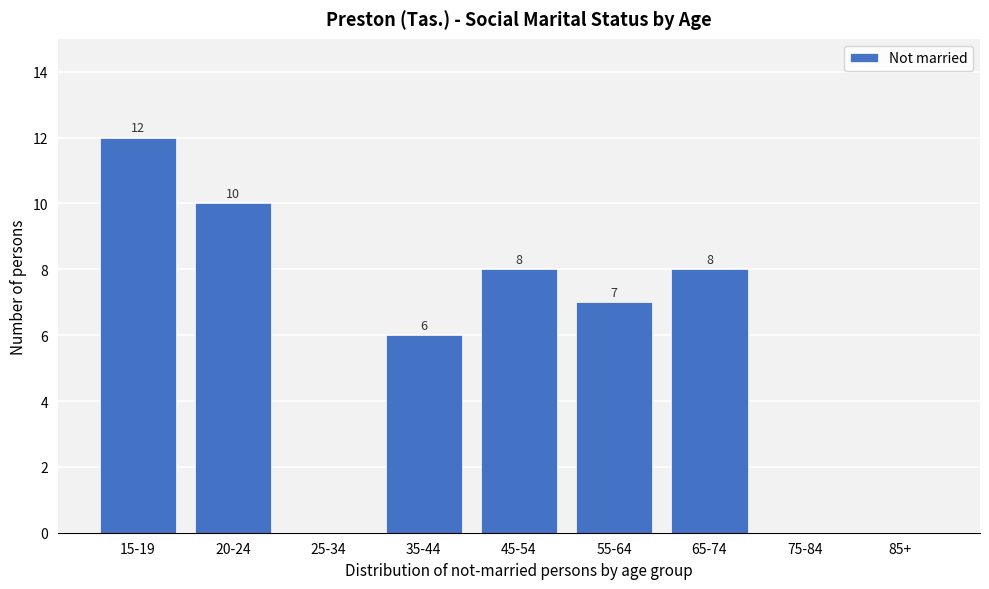

Reading left to right, extract all data points from this chart.

15-19=12	20-24=10	25-34=0	35-44=6	45-54=8	55-64=7	65-74=8	75-84=0	85+=0